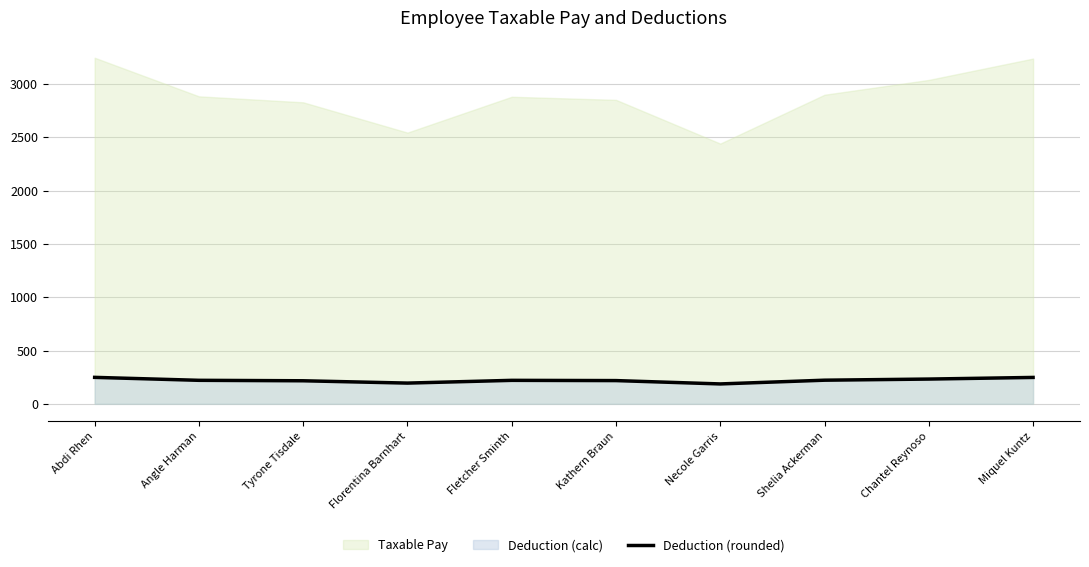

True or false: the data has more than 1 interior local peaks.

False